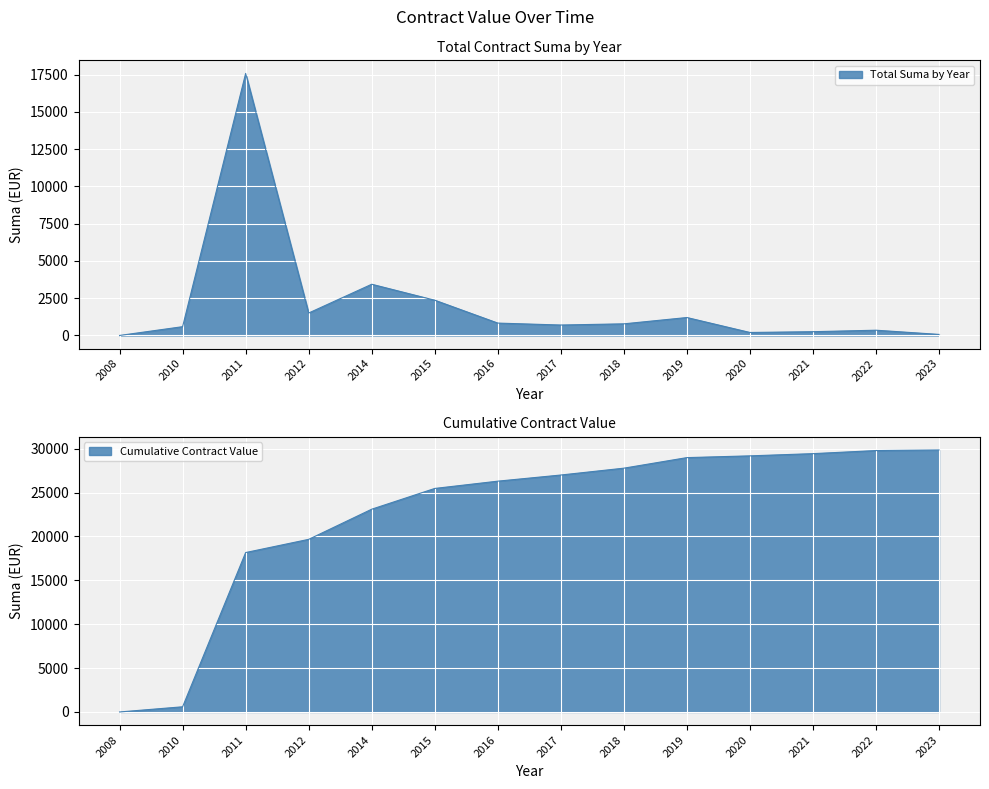

What is the sum of the values at 2023 and 2018?

850.0